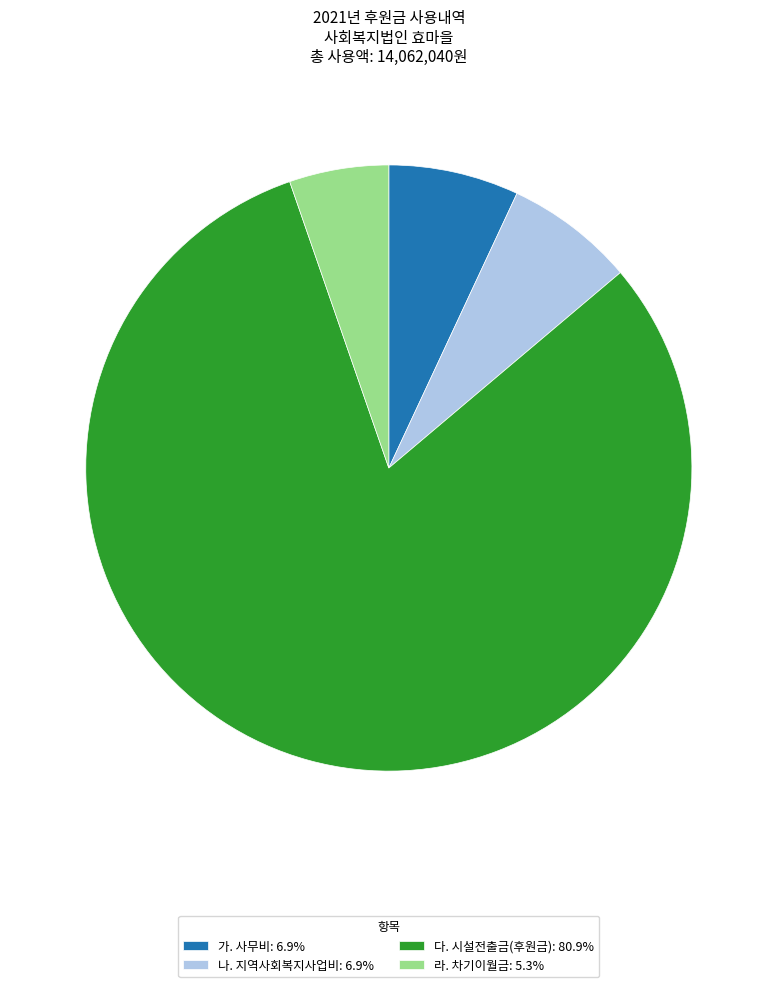

Does 다. 시설전출금(후원금): 80.9% represent more than half of the total?

Yes